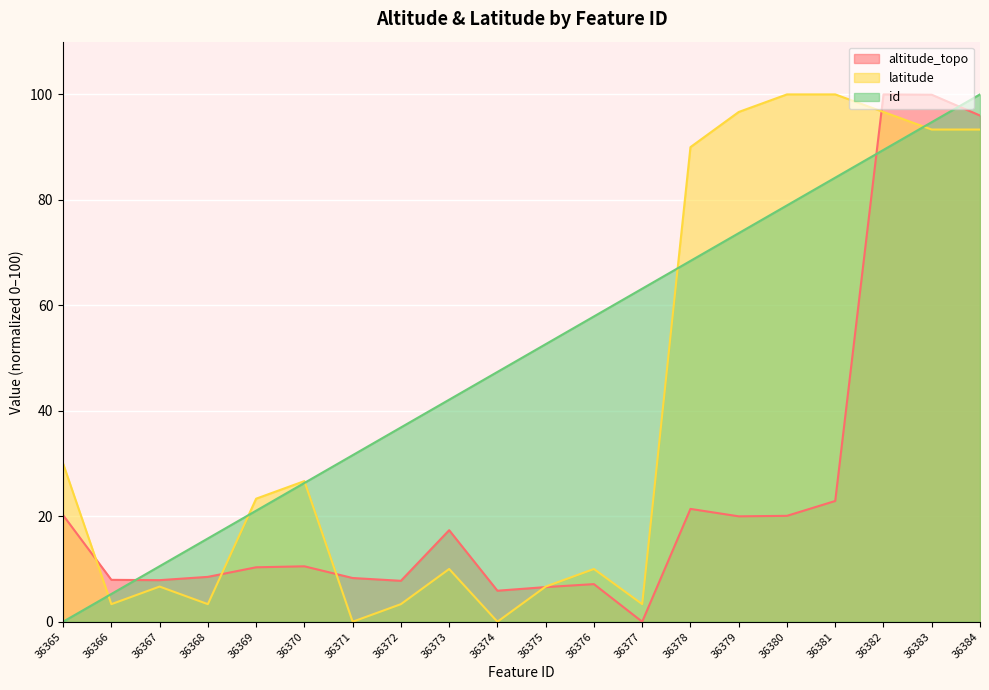

Reading left to right, list all the values displayed in this chart.

altitude_topo: 36365=20.2	36366=7.9	36367=7.9	36368=8.5	36369=10.3	36370=10.5	36371=8.3	36372=7.8	36373=17.4	36374=5.9	36375=6.6	36376=7.1	36377=0.0	36378=21.4	36379=20.0	36380=20.1	36381=22.9	36382=100.0	36383=99.9	36384=96.0
latitude: 36365=30.0	36366=3.3	36367=6.7	36368=3.3	36369=23.3	36370=26.7	36371=0.0	36372=3.3	36373=10.0	36374=0.0	36375=6.7	36376=10.0	36377=3.3	36378=90.0	36379=96.7	36380=100.0	36381=100.0	36382=96.7	36383=93.3	36384=93.3
id: 36365=0.0	36366=5.3	36367=10.5	36368=15.8	36369=21.1	36370=26.3	36371=31.6	36372=36.8	36373=42.1	36374=47.4	36375=52.6	36376=57.9	36377=63.2	36378=68.4	36379=73.7	36380=78.9	36381=84.2	36382=89.5	36383=94.7	36384=100.0